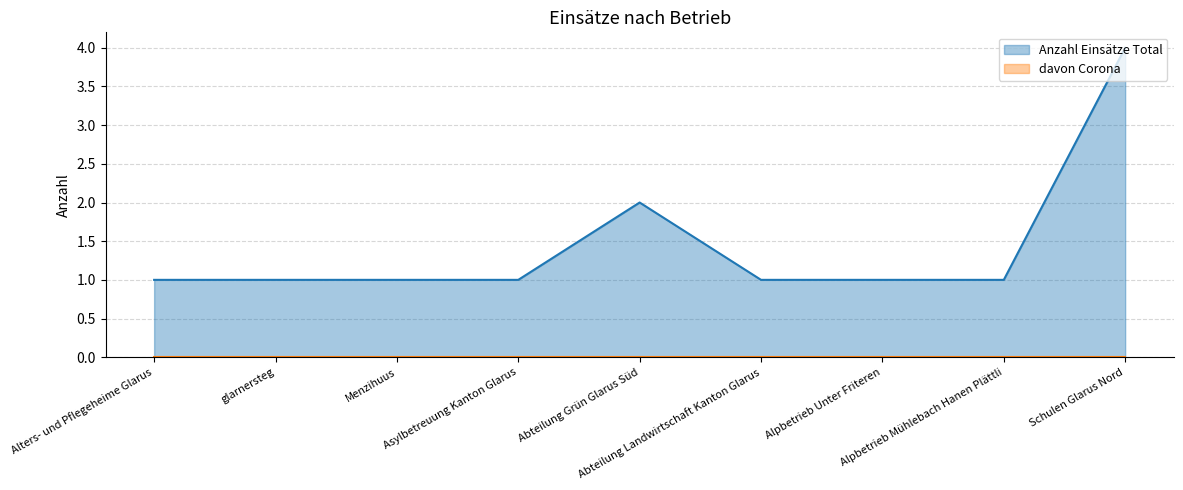

At which category does the chart reach its peak across all series?

Schulen Glarus Nord